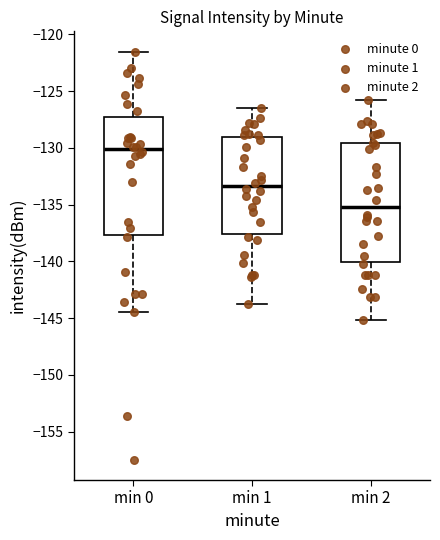

Where is the lower edge of the box for min 1 on the y-axis? The values are not printed on the chart, so give them approximately, as read against the axis.

-137.5